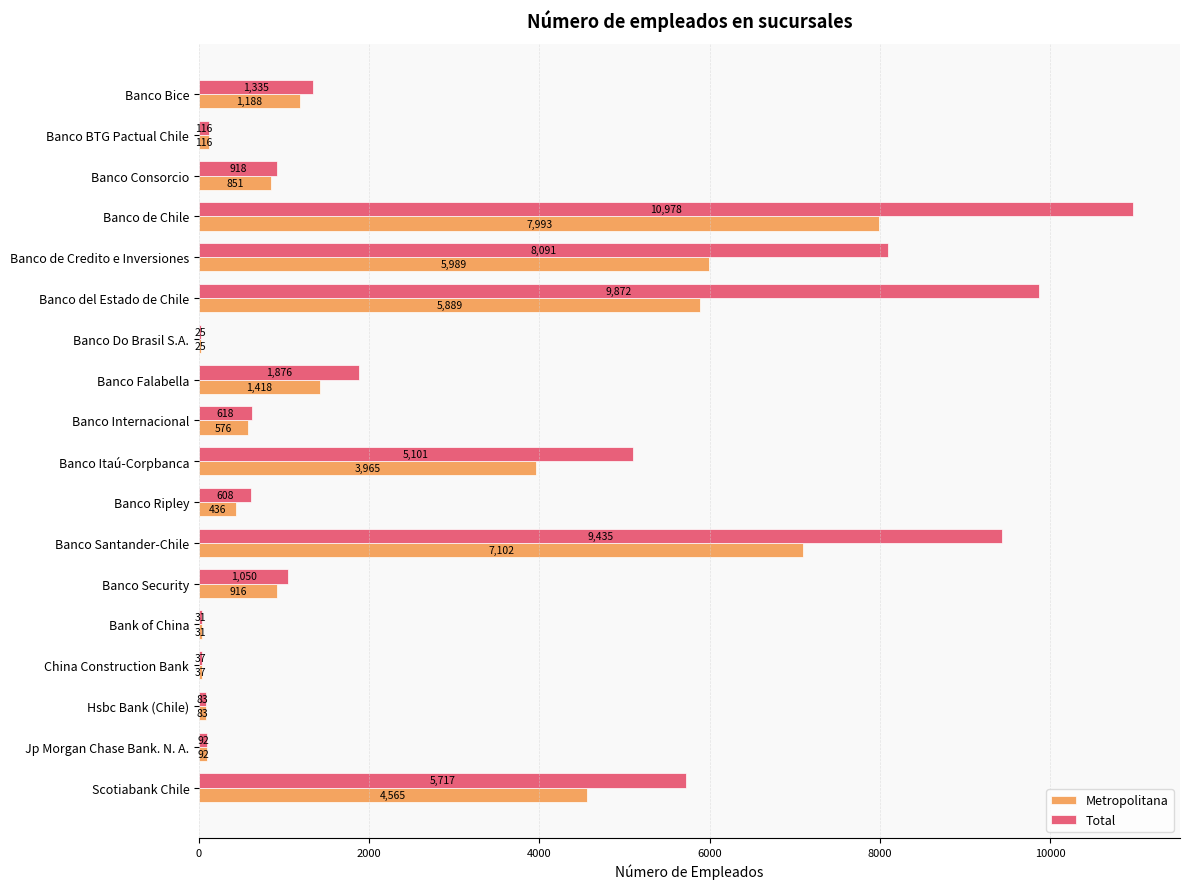

What is the total value across all series at Banco del Estado de Chile?

15761